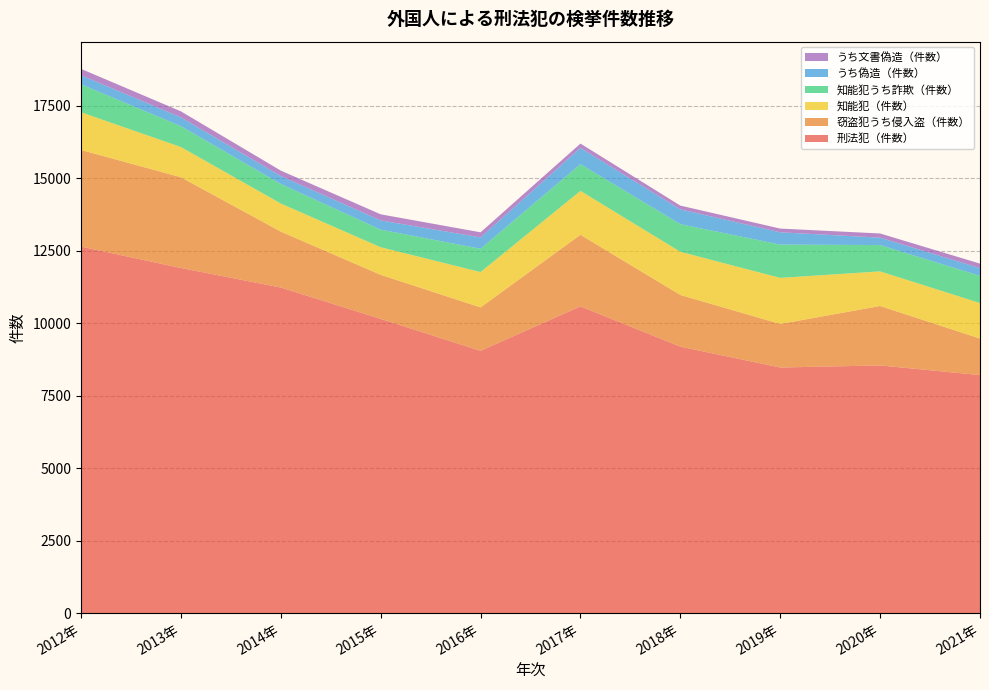

Reading left to right, what are all the values shown in this chart?

刑法犯（件数）: 2012年=12648	2013年=11909	2014年=11235	2015年=10153	2016年=9051	2017年=10585	2018年=9195	2019年=8475	2020年=8547	2021年=8214
窃盗犯うち侵入盗（件数）: 2012年=3334	2013年=3131	2014年=1930	2015年=1521	2016年=1498	2017年=2470	2018年=1784	2019年=1503	2020年=2051	2021年=1260
知能犯（件数）: 2012年=1300	2013年=1043	2014年=969	2015年=951	2016年=1220	2017年=1515	2018年=1489	2019年=1590	2020年=1194	2021年=1225
知能犯うち詐欺（件数）: 2012年=965	2013年=720	2014年=674	2015年=607	2016年=804	2017年=922	2018年=953	2019年=1149	2020年=908	2021年=939
うち偽造（件数）: 2012年=313	2013年=305	2014年=274	2015年=319	2016年=392	2017年=562	2018年=512	2019年=424	2020年=256	2021年=266
うち文書偽造（件数）: 2012年=219	2013年=206	2014年=187	2015年=210	2016年=175	2017年=148	2018年=129	2019年=128	2020年=144	2021年=156